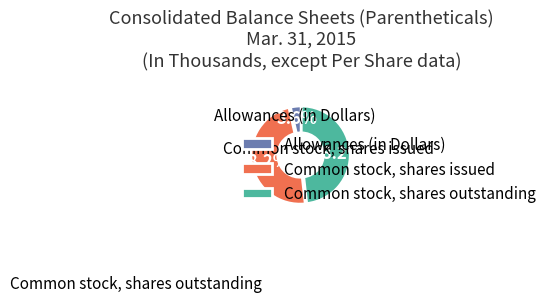

The Common stock, shares outstanding slice represents 48% of the pie. True or false?

True